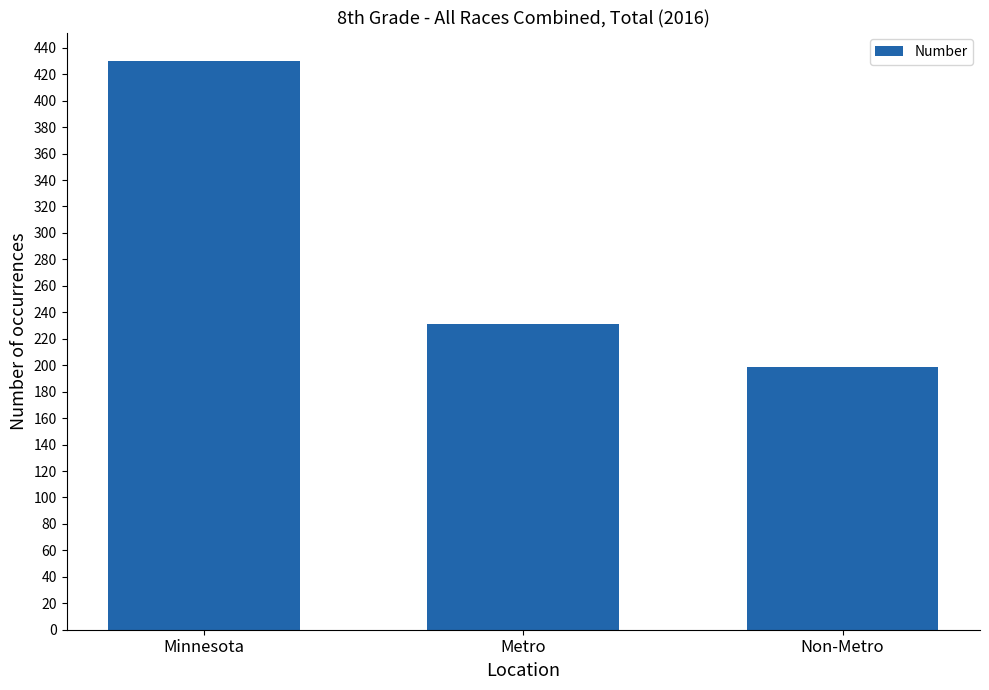

Count the values in the range 199 to 430.

3